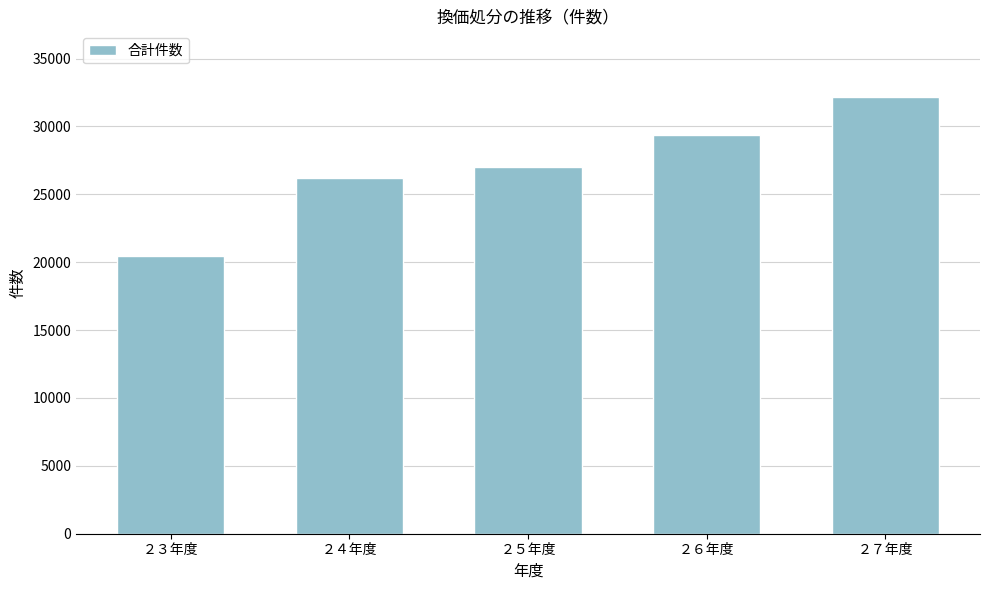

Reading left to right, list all the values displayed in this chart.

20435	26235	26997	29375	32179